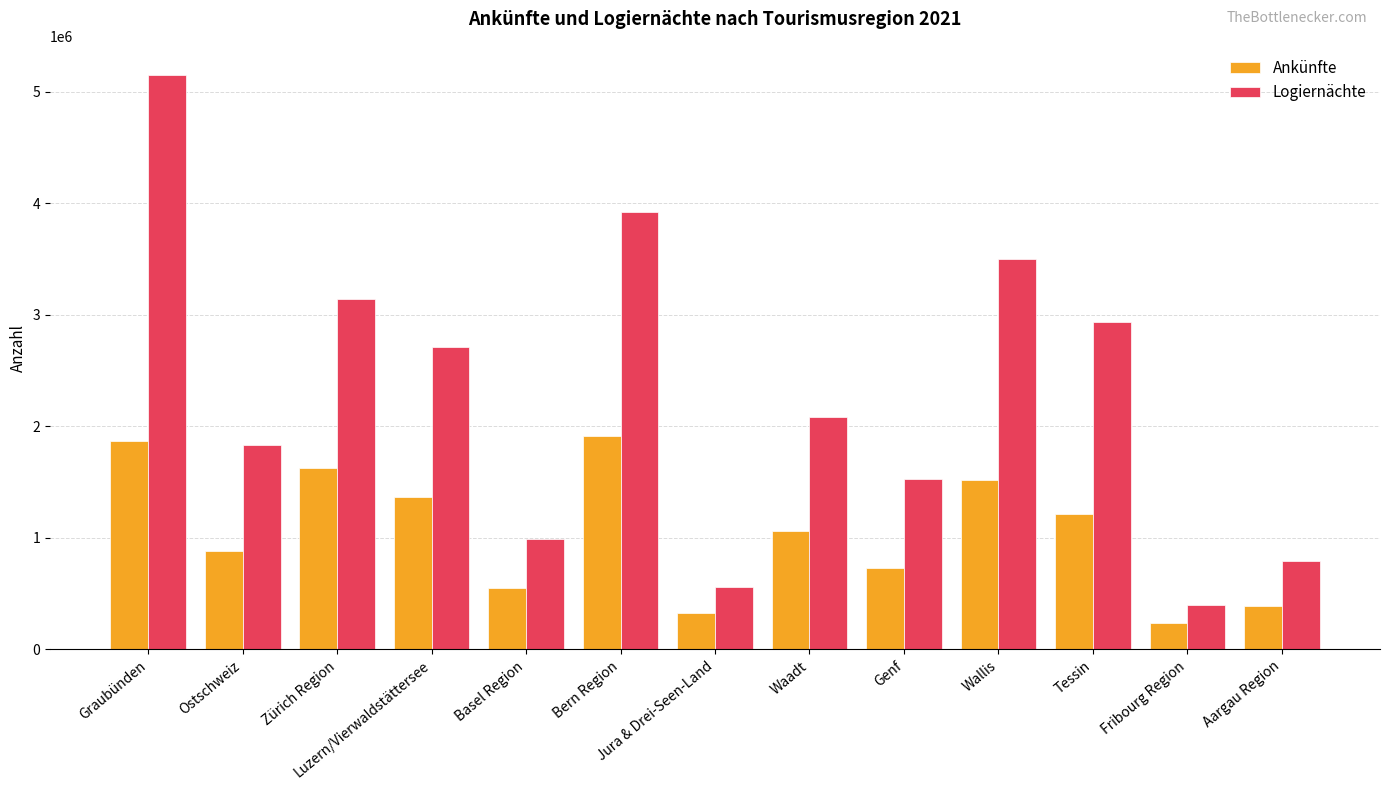

At which category is the sum across all series the highest?

Graubünden